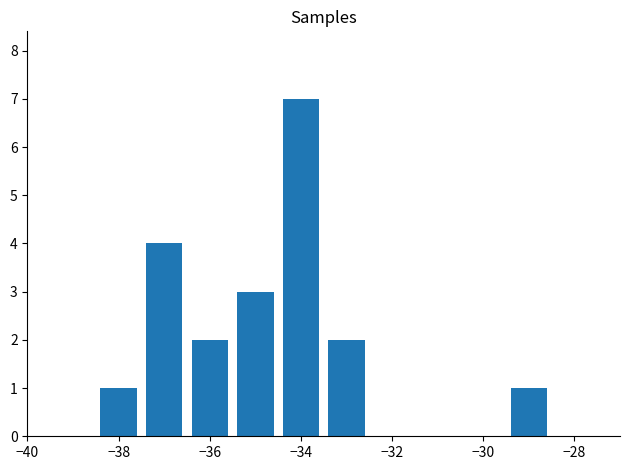

What is the difference between the maximum and minimum values?

6